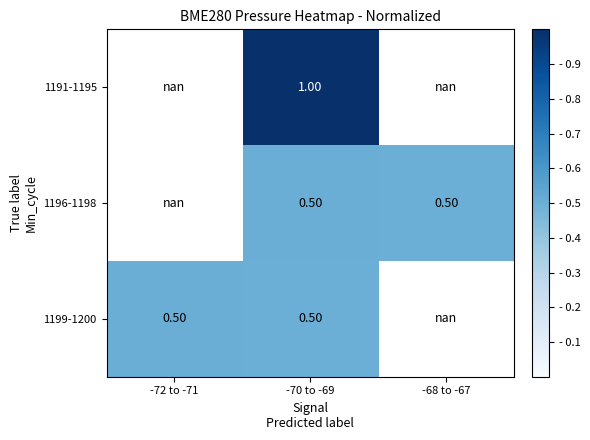

Is it true that 1196-1198 equals 0.5 at -68 to -67?

True